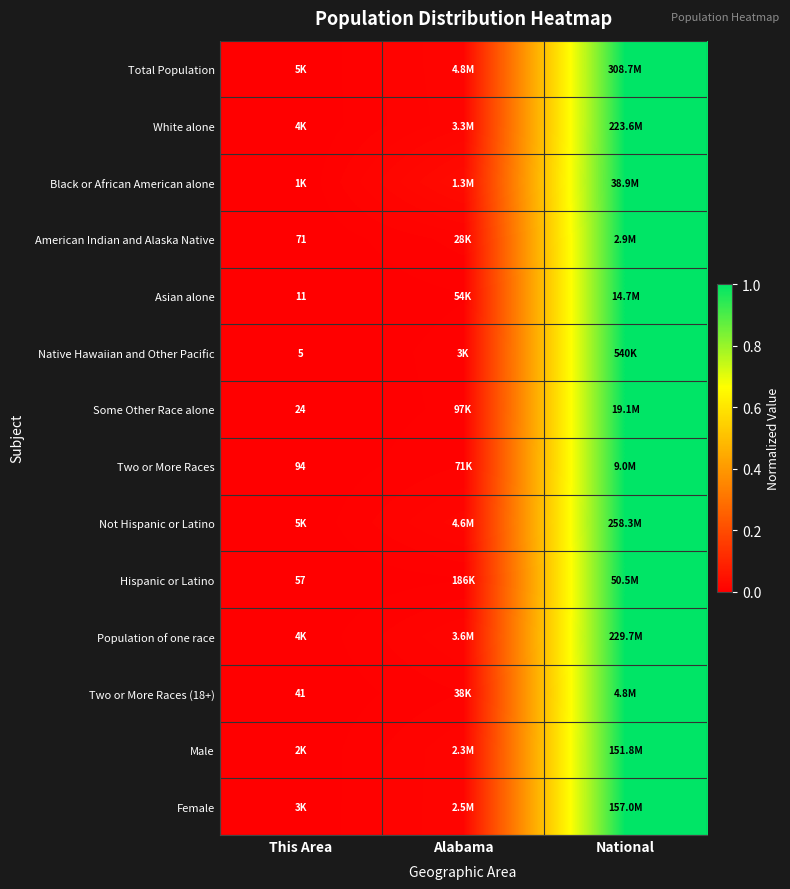

Which series has the largest range (max minus min)?

Total Population